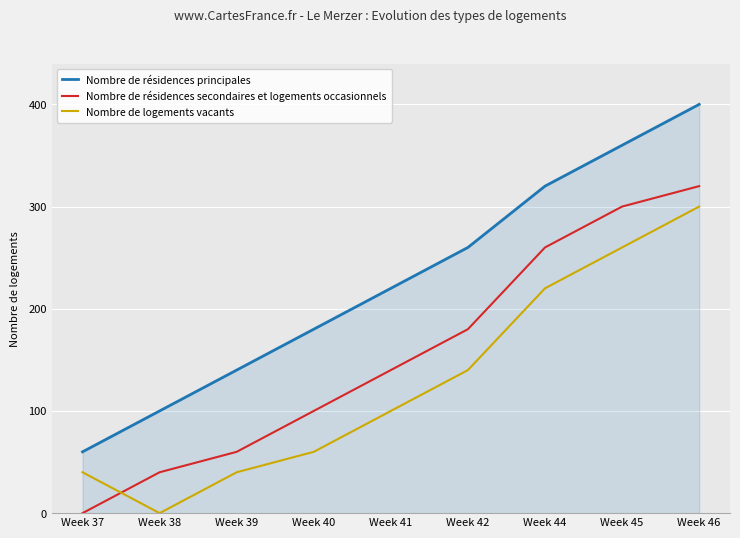

What are all the series names shown in the legend?

Nombre de résidences principales, Nombre de résidences secondaires et logements occasionnels, Nombre de logements vacants